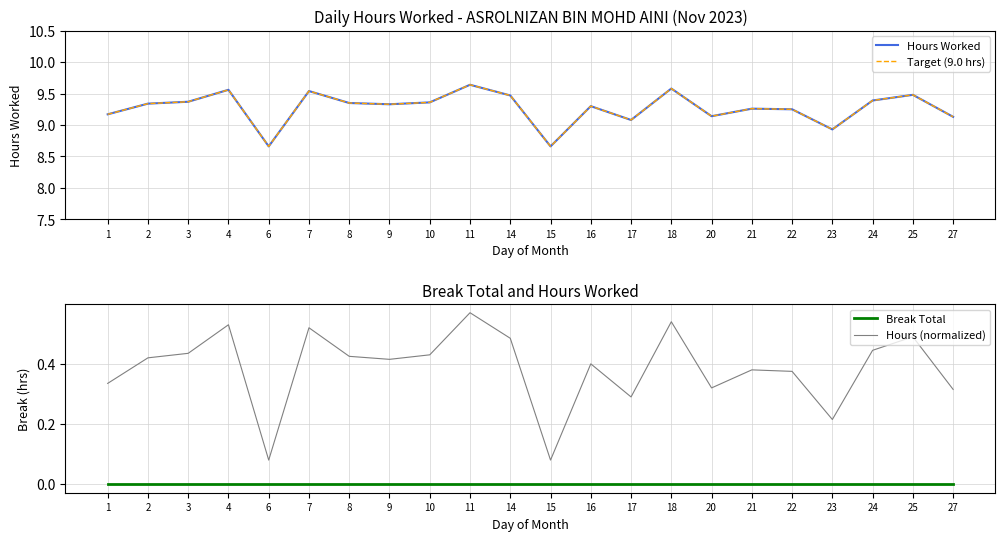

Which series has the widest spread of values?

Hours Worked